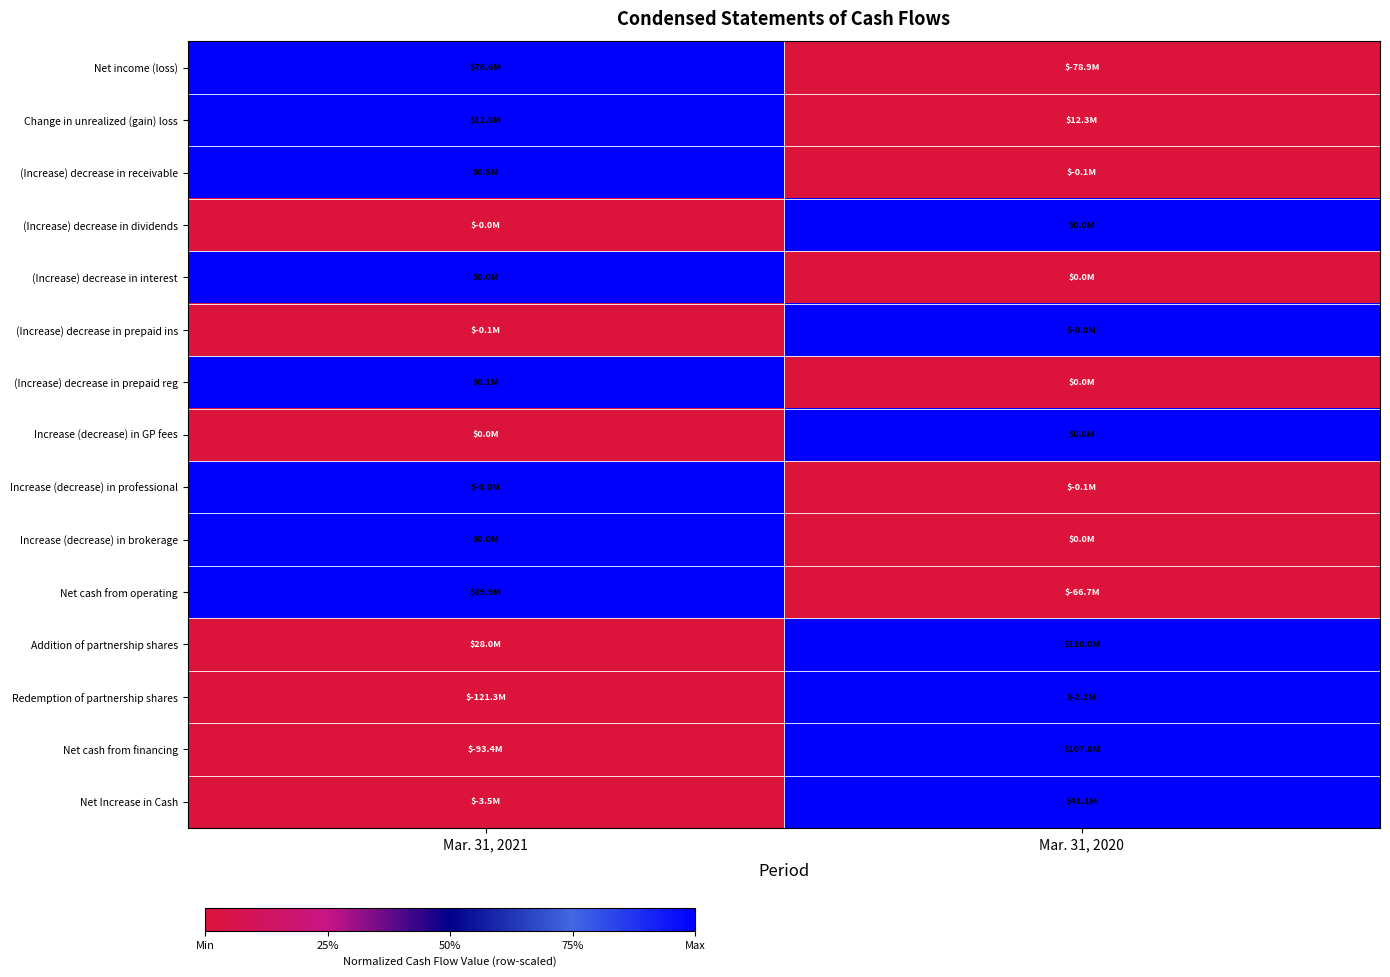

List the series in order of their peak value, highest first.

Net income (loss), Change in unrealized (gain) loss, (Increase) decrease in receivable, (Increase) decrease in dividends, (Increase) decrease in interest, (Increase) decrease in prepaid ins, (Increase) decrease in prepaid reg, Increase (decrease) in GP fees, Increase (decrease) in professional, Increase (decrease) in brokerage, Net cash from operating, Addition of partnership shares, Redemption of partnership shares, Net cash from financing, Net Increase in Cash